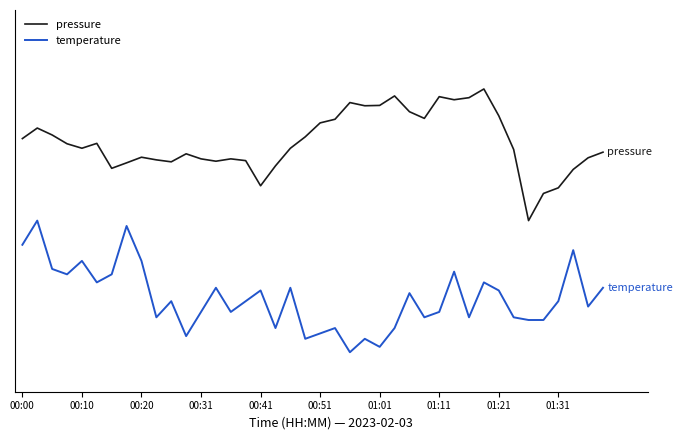

What are all the series names shown in the legend?

pressure, temperature